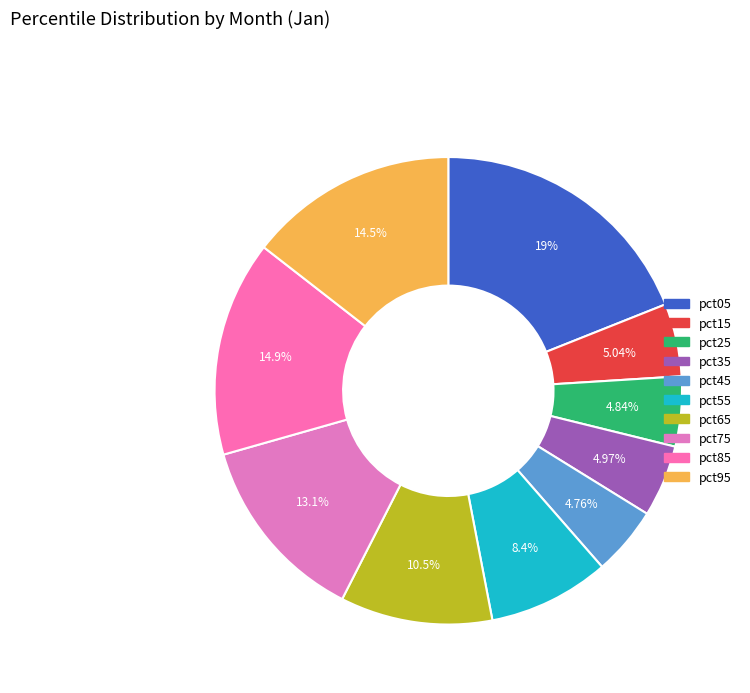

To the nearest percent, what portion does pct45 represent?

5%